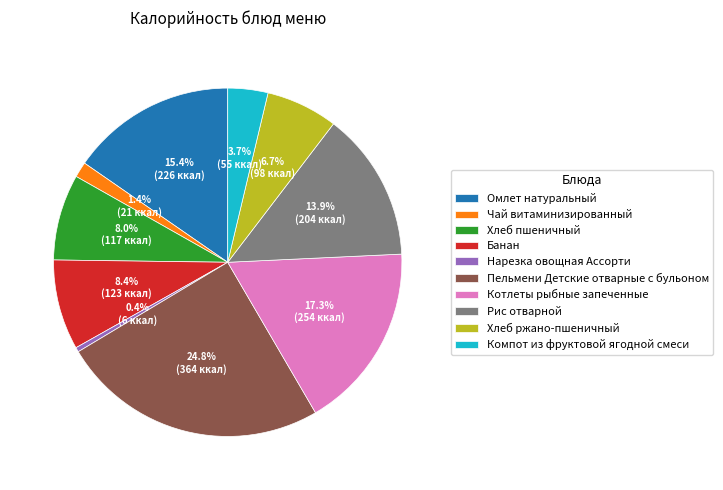

Between Банан and Хлеб ржано-пшеничный, which is larger?

Банан